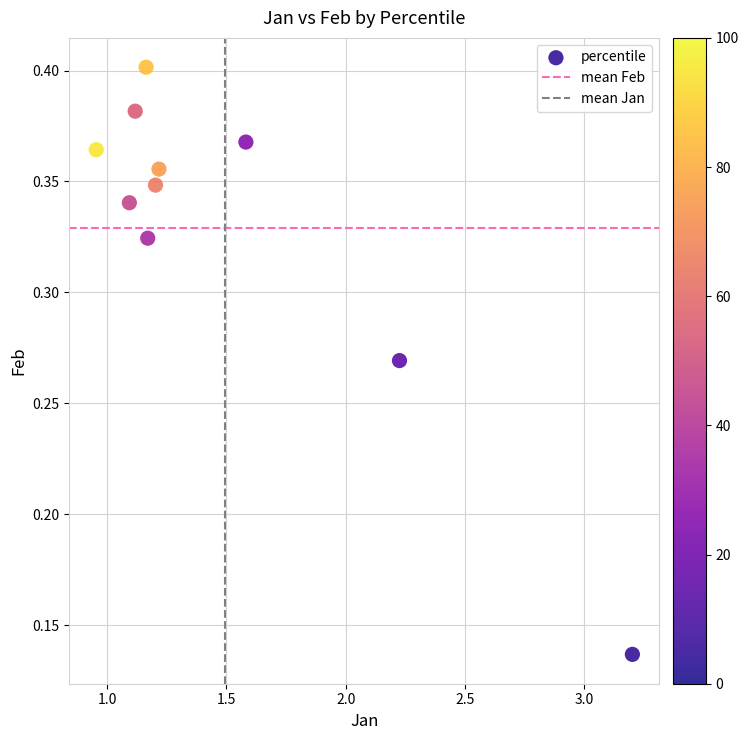

What is the range of X values (max minus min)?

2.2